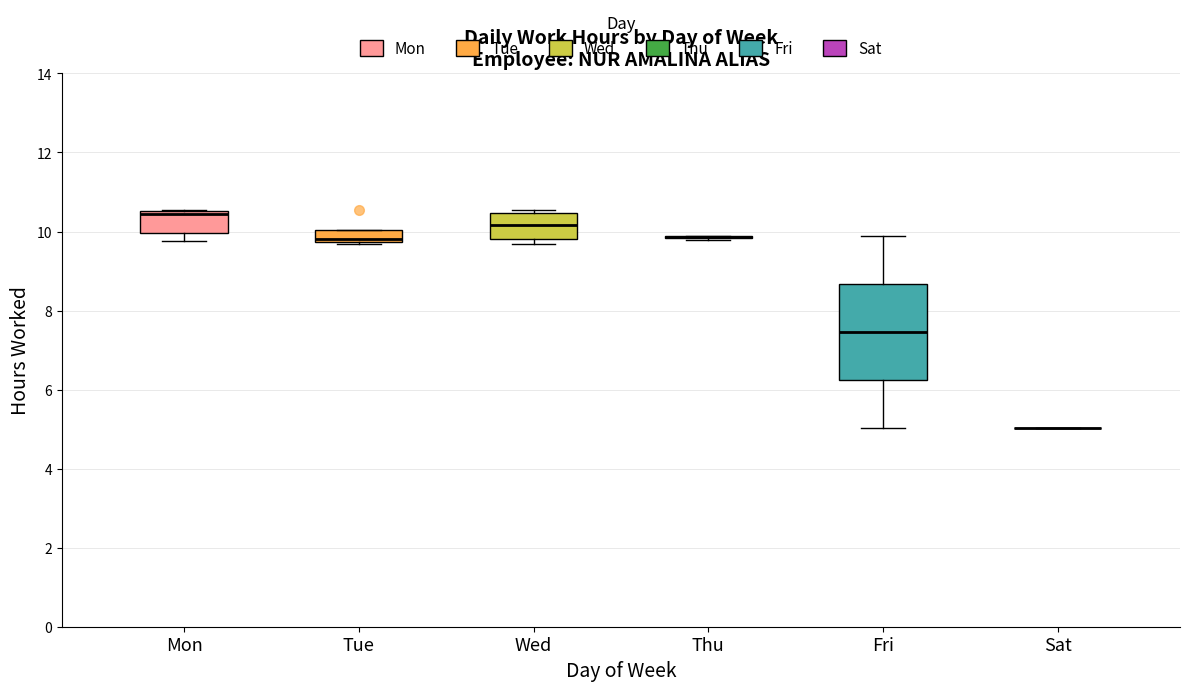

Where is the lower edge of the box for Tue on the y-axis? The values are not printed on the chart, so give them approximately, as read against the axis.

9.8